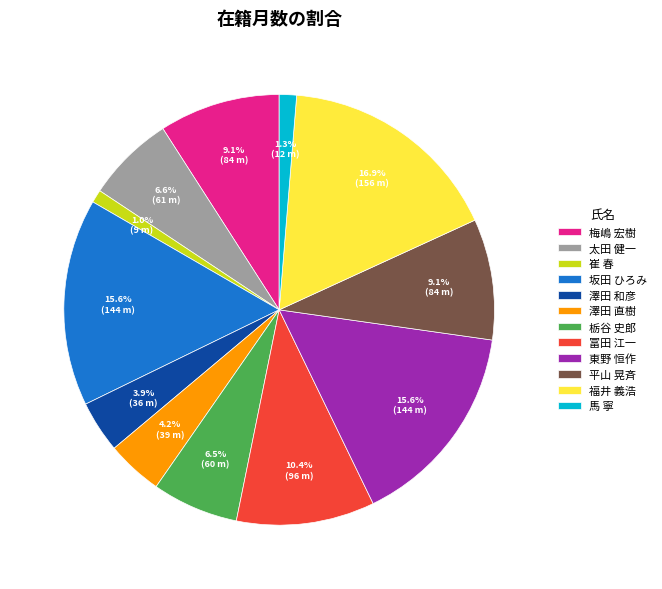

How many slices are in this pie chart?

12